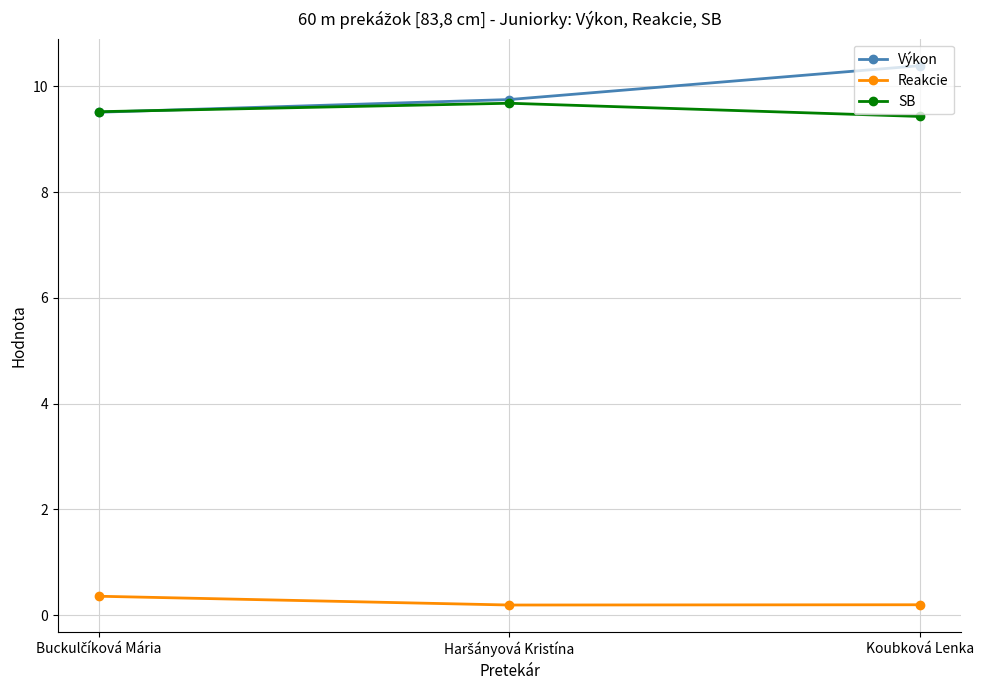

Count the number of data series in this chart.

3